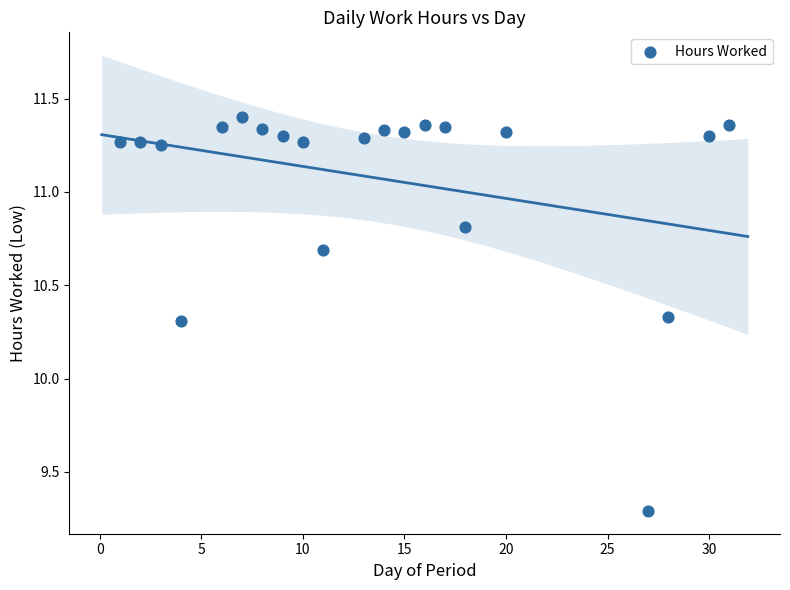

What is the range of X values (max minus min)?

30.0